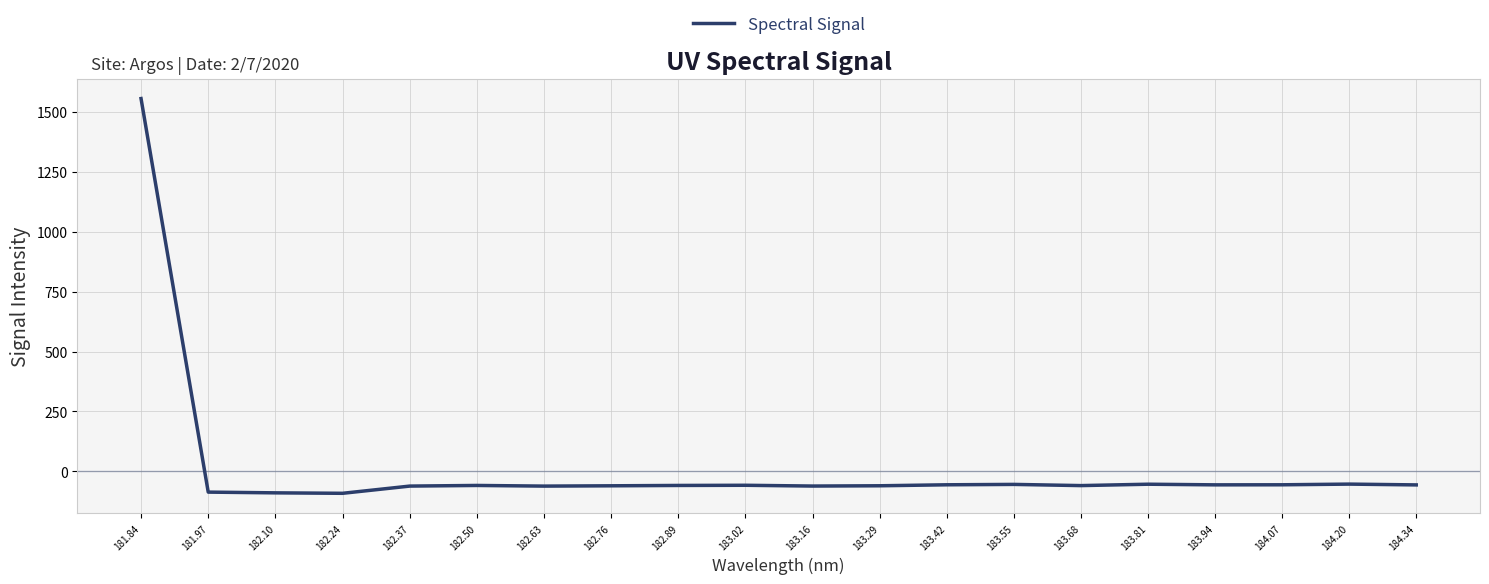

Between 183.55 and 182.24, which is larger?

183.55